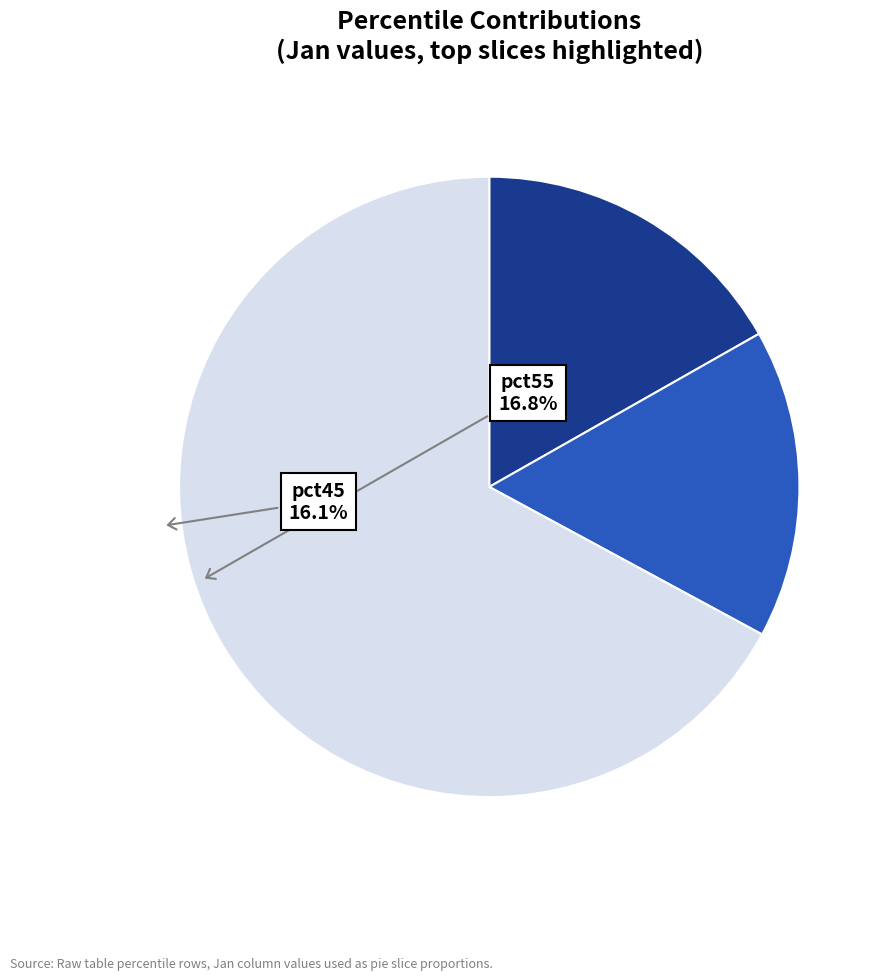

Count the number of slices in the pie.

3